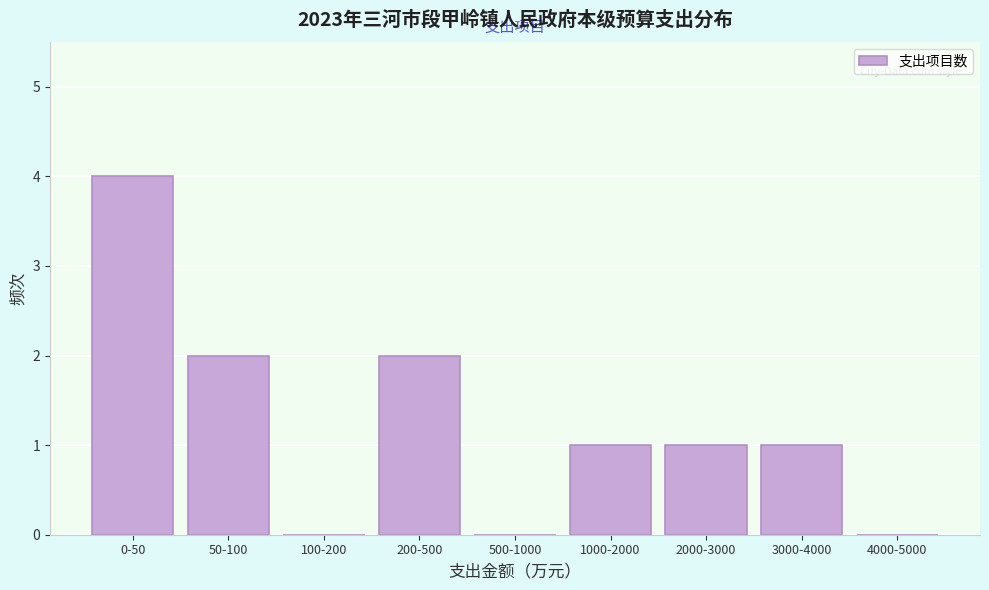

Reading left to right, transcribe all the data shown in this chart.

0-50=4	50-100=2	100-200=0	200-500=2	500-1000=0	1000-2000=1	2000-3000=1	3000-4000=1	4000-5000=0